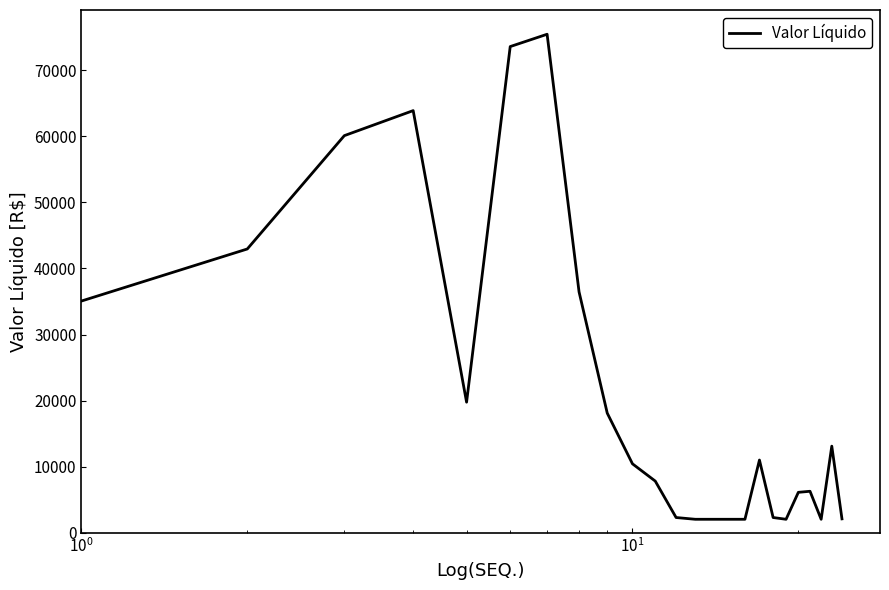

What is the minimum value shown in the chart?

2057.6